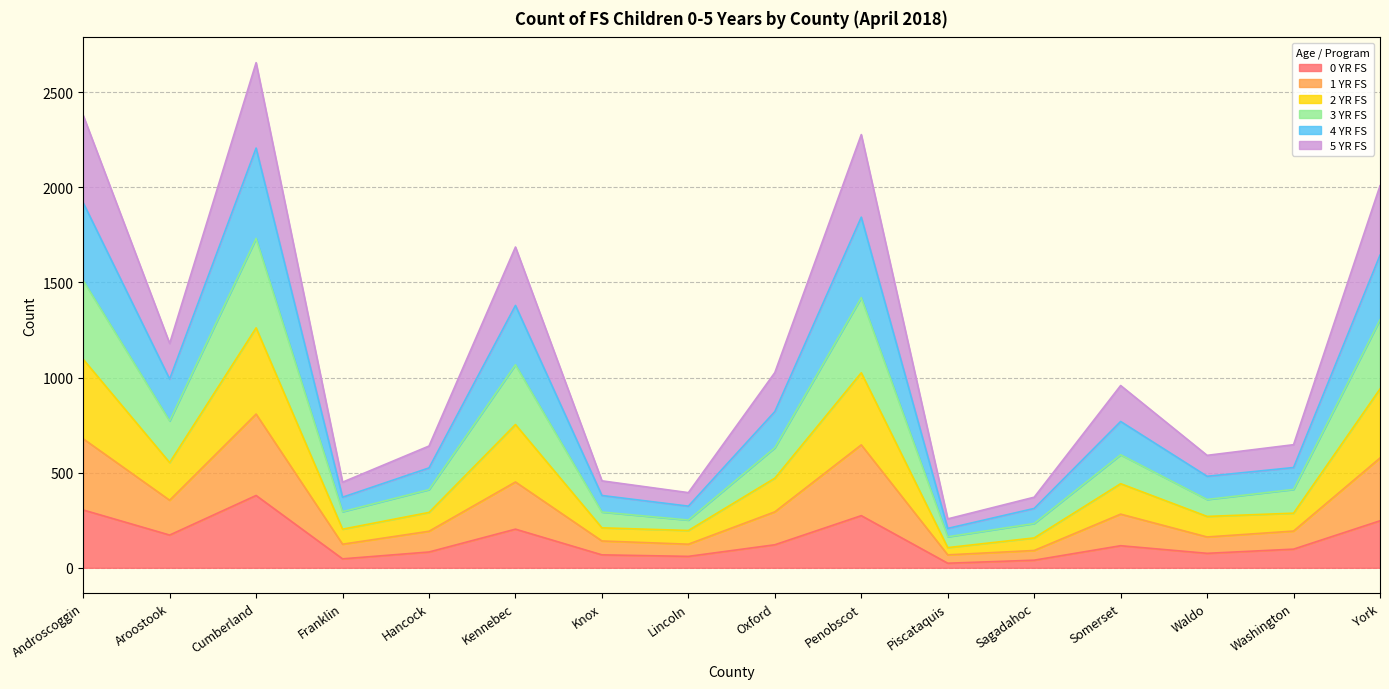

Where does the 3 YR FS series first go above 594?

Androscoggin